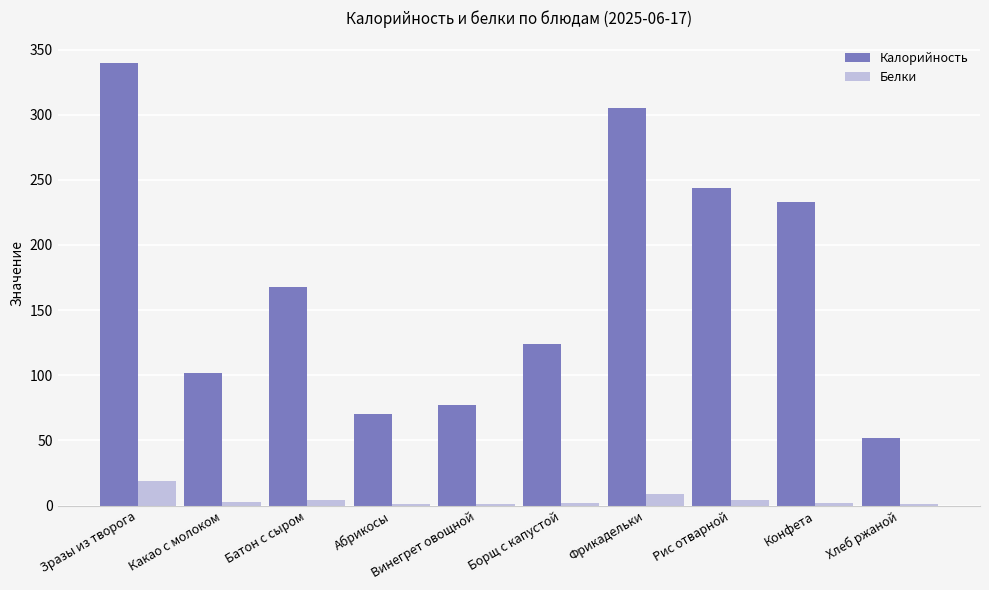

Where is Калорийность nearest to the value 196?

Батон с сыром